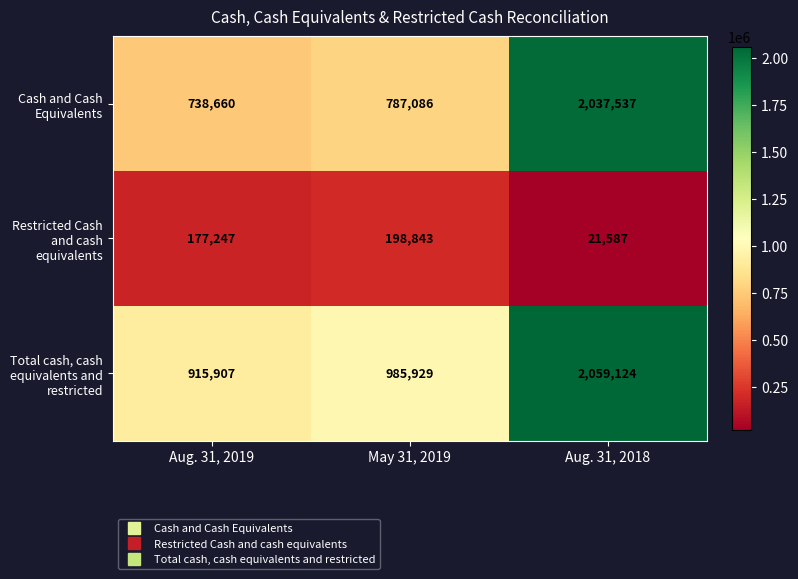

Reading left to right, extract all data points from this chart.

Cash and Cash Equivalents: Aug. 31, 2019=738660	May 31, 2019=787086	Aug. 31, 2018=2037537
Restricted Cash and cash equivalents: Aug. 31, 2019=177247	May 31, 2019=198843	Aug. 31, 2018=21587
Total cash, cash equivalents and restricted: Aug. 31, 2019=915907	May 31, 2019=985929	Aug. 31, 2018=2059124